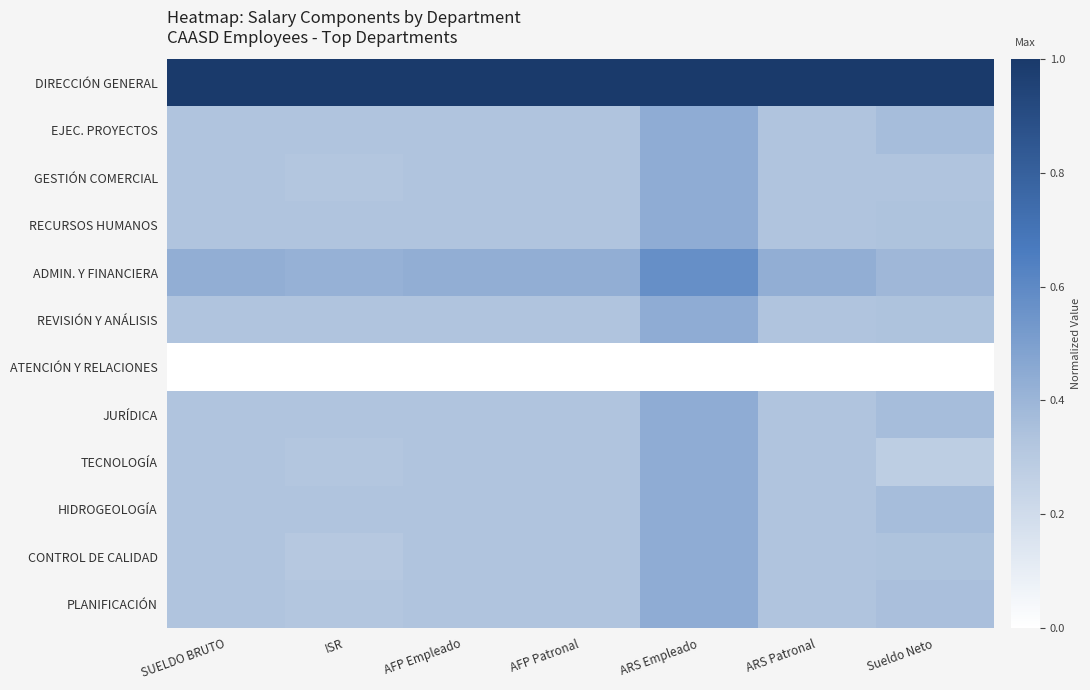

Which has a higher value, AFP Empleado or Sueldo Neto?

AFP Empleado